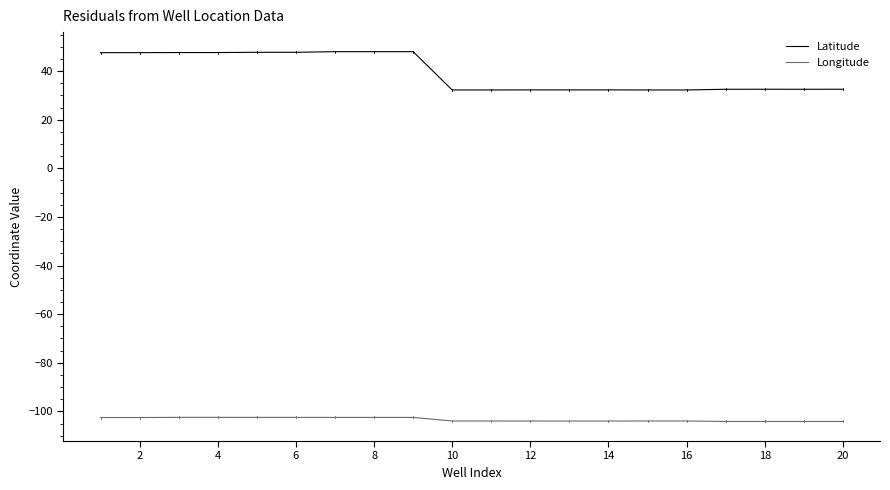

What is the average value of the Latitude series?

39.3